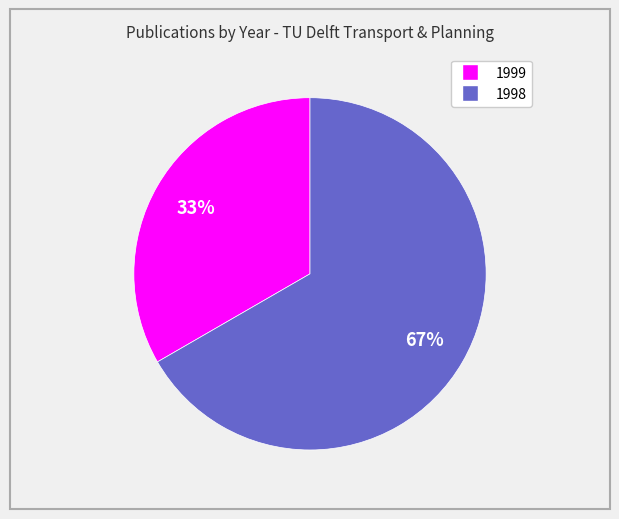

Is there a majority slice in this chart?

Yes